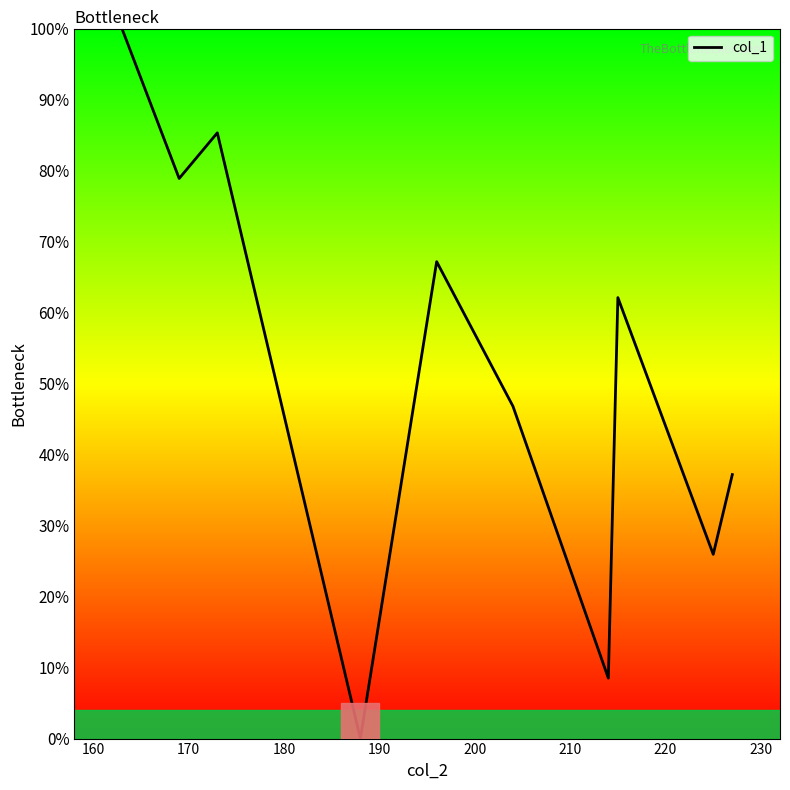

How many positive values are there?

9